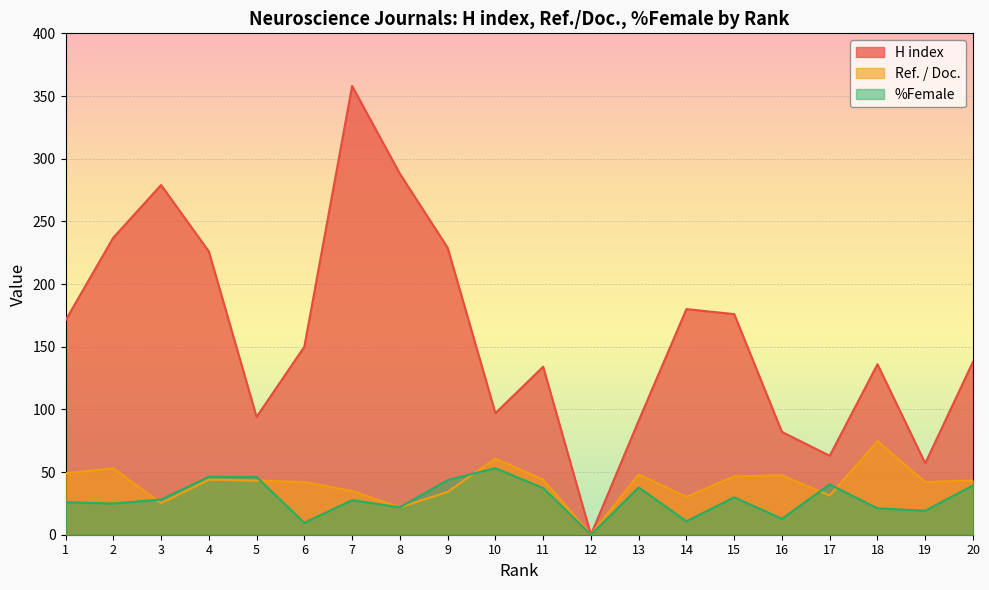

Does the chart display data point markers on the line(s)?

No